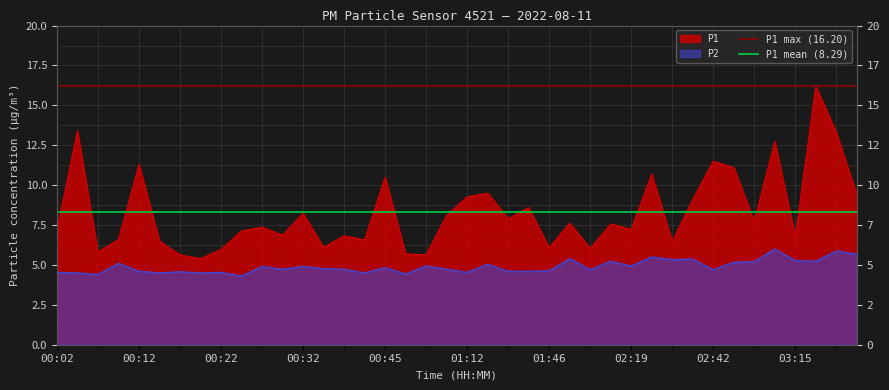

Which category has the highest value in the P1 max (16.20) series?

00:02